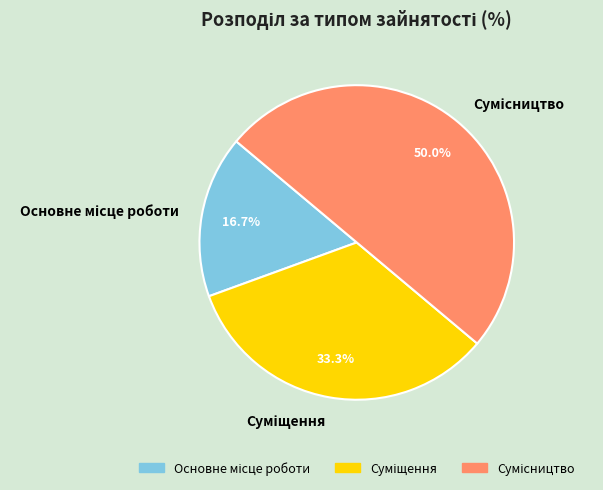

How many segments does this pie chart have?

3